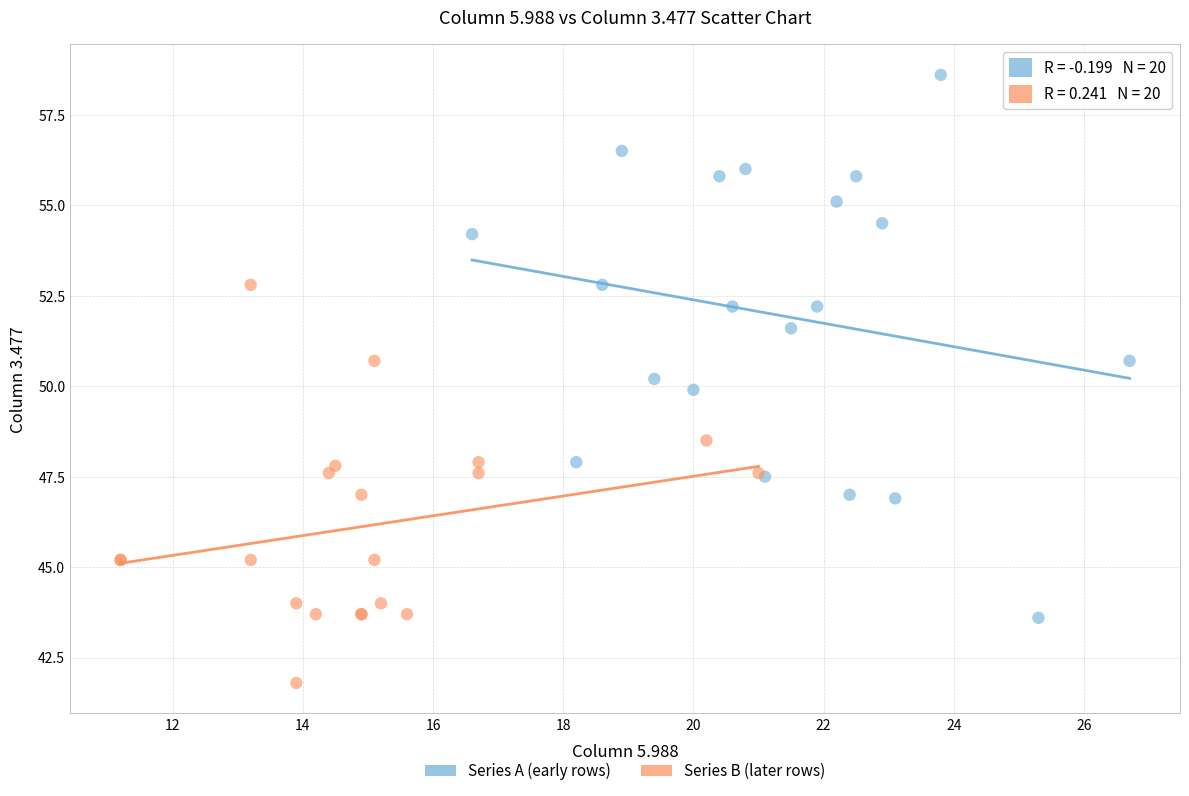

Which series reaches the minimum Y coordinate?

Series B (later rows)